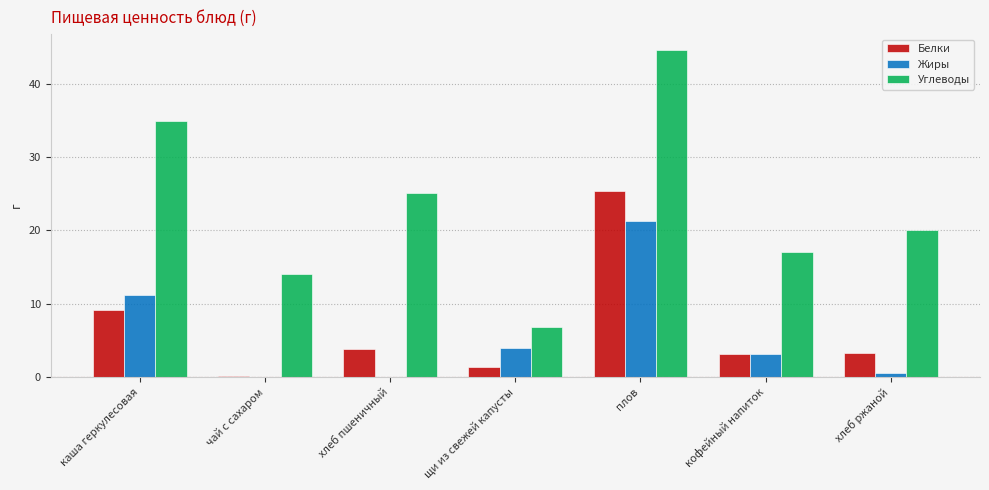

The value of Жиры at кофейный напиток is 4.7. True or false?

False